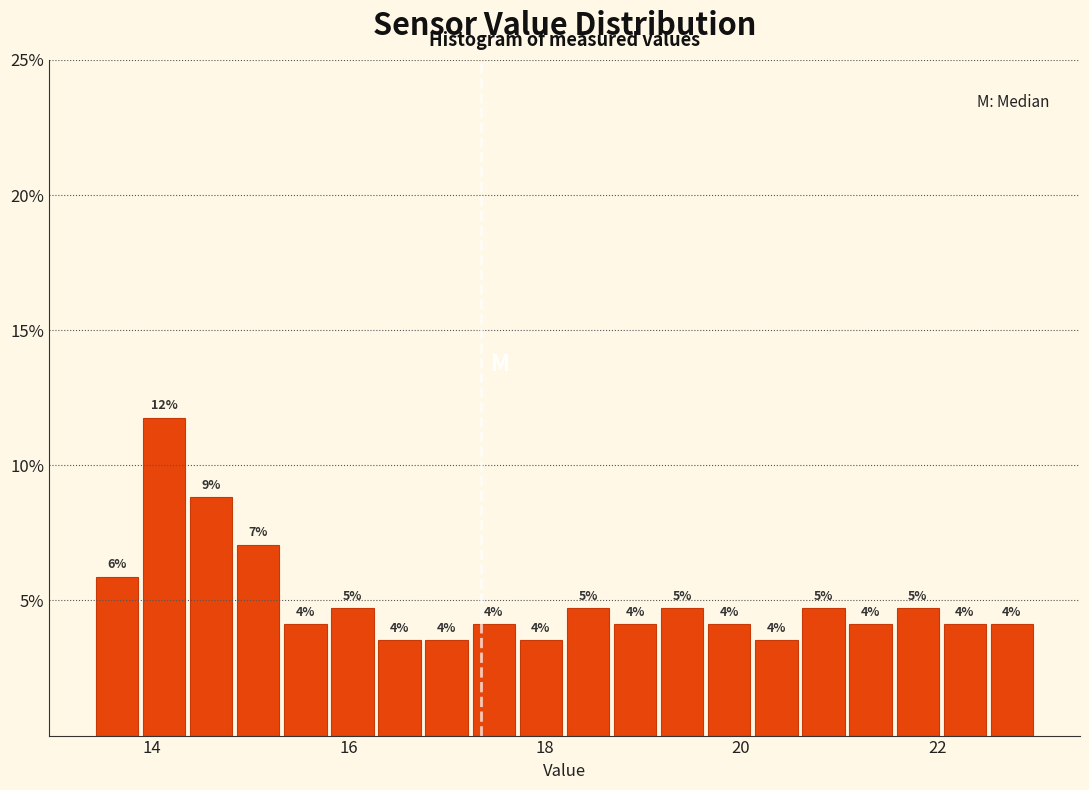

Around what value on the x-axis is the tallest bar? Give the approximate position of its centre, as read against the axis.

14.2